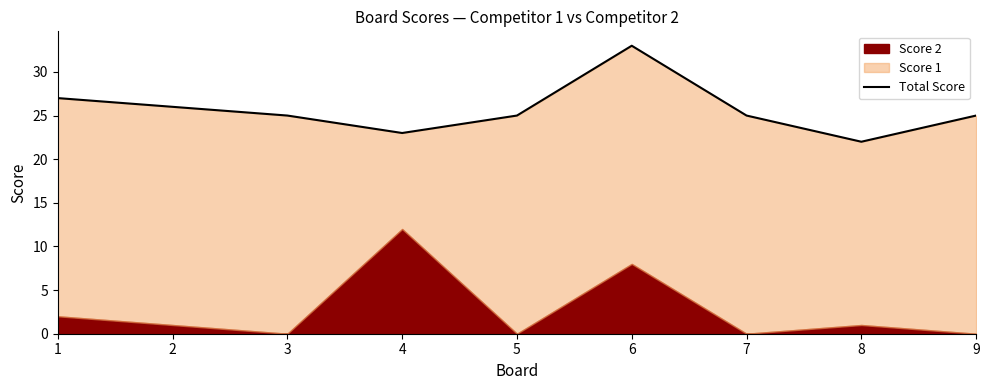

What is the difference between the maximum and minimum values?

11